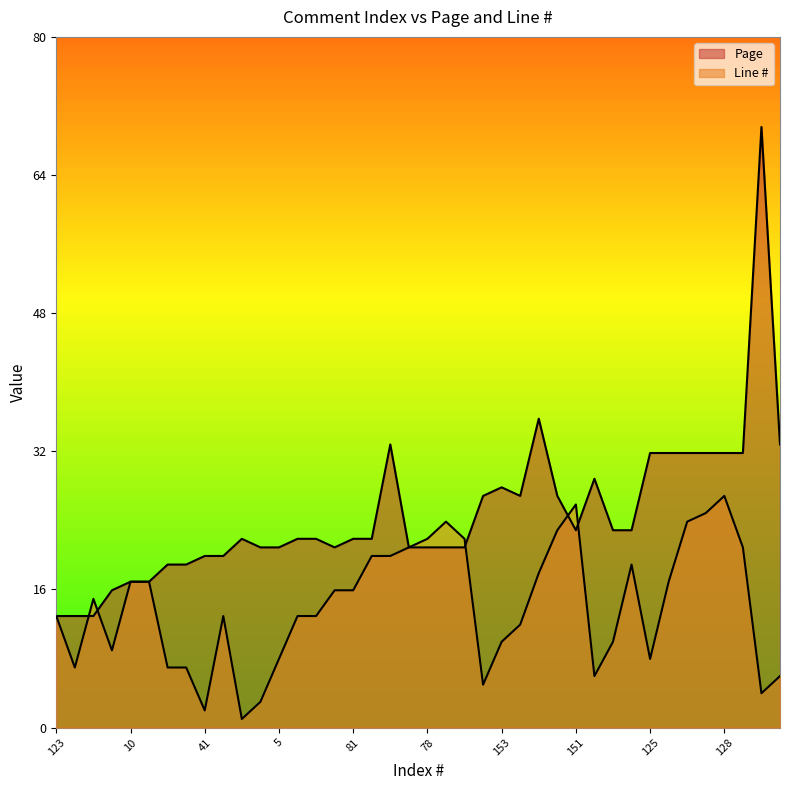

True or false: Line # has a value of 3 at 148.

False